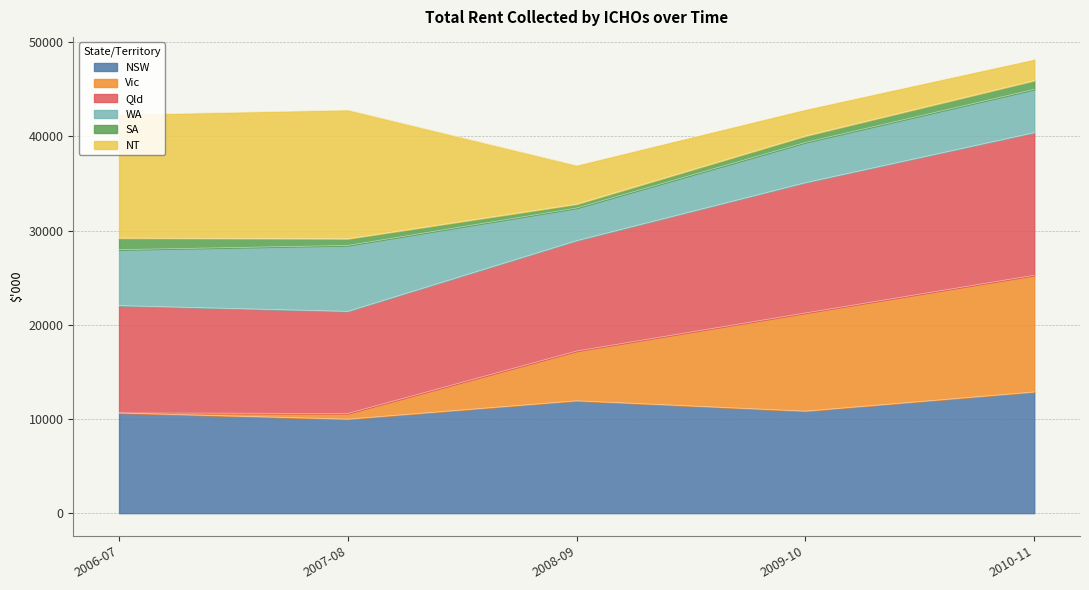

Does the chart display data point markers on the line(s)?

No